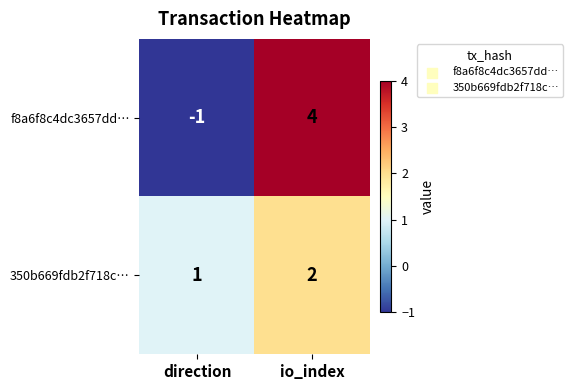

What is the difference between the maximum and minimum values in the f8a6f8c4dc3657dd… series?

5